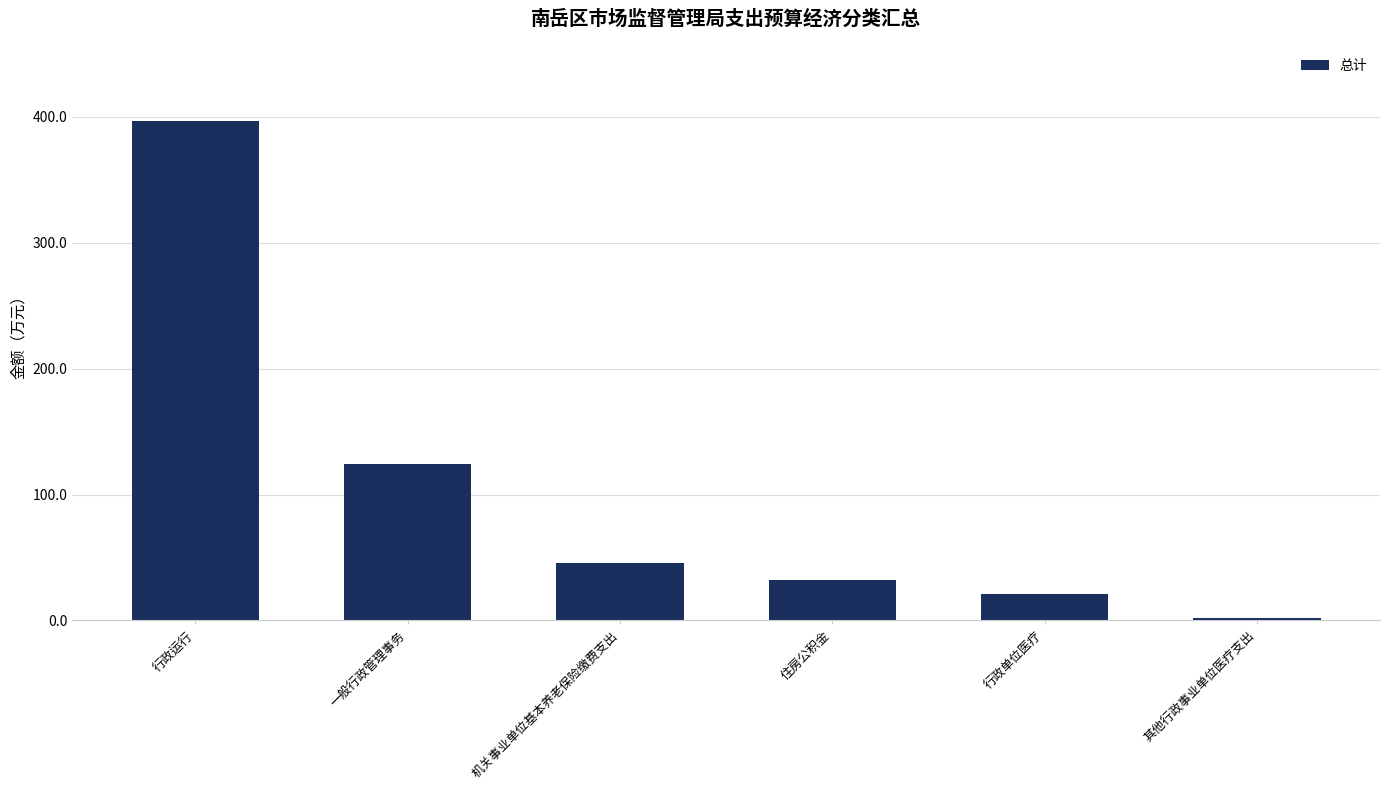

True or false: the data shows 31.8 at 住房公积金.

True